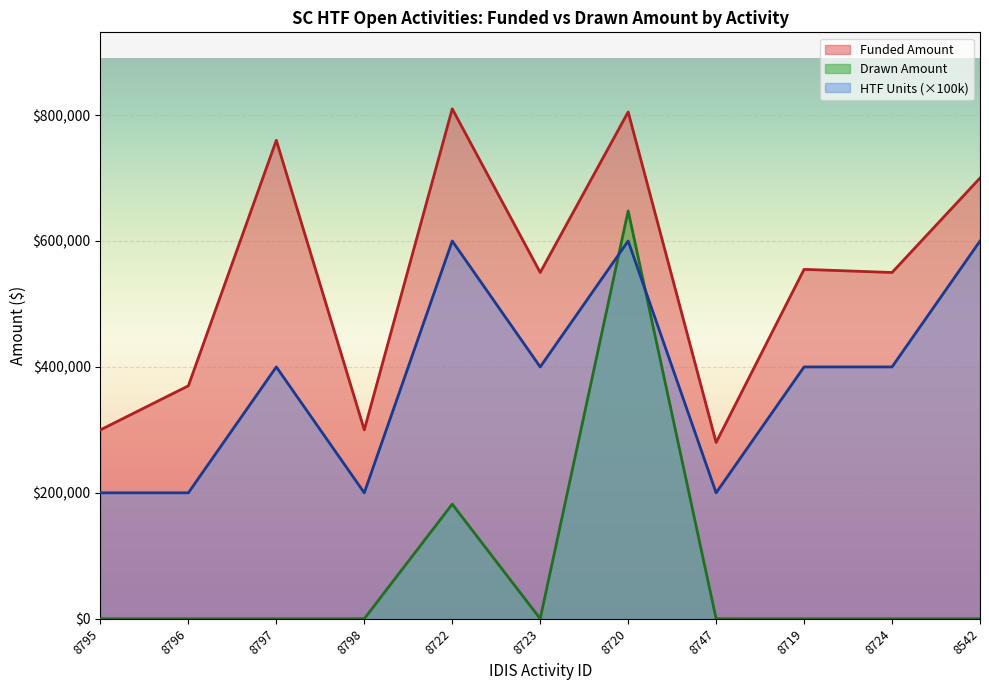

Reading left to right, transcribe all the data shown in this chart.

Funded Amount: 300000.0	370000.0	760000.0	300000.0	810000.0	550000.0	805000.0	280000.0	555000.0	550000.0	700000.0
Drawn Amount: 0.0	0.0	0.0	0.0	182021.8	0.0	647854.3	0.0	0.0	0.0	0.0
HTF Units: 200000.0	200000.0	400000.0	200000.0	600000.0	400000.0	600000.0	200000.0	400000.0	400000.0	600000.0